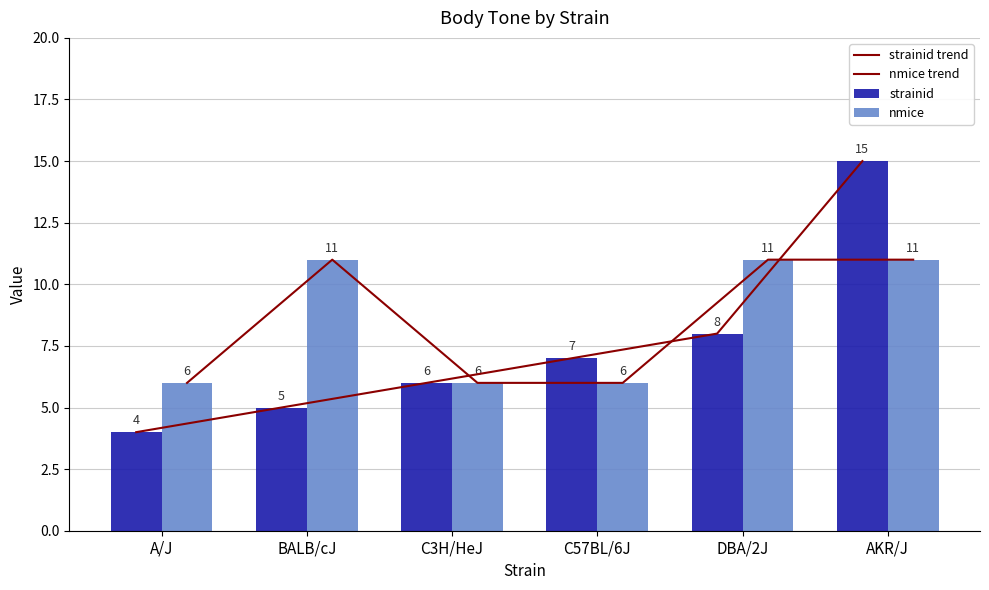

What is the approximate value of strainid trend at C3H/HeJ, to the nearest 10?

10